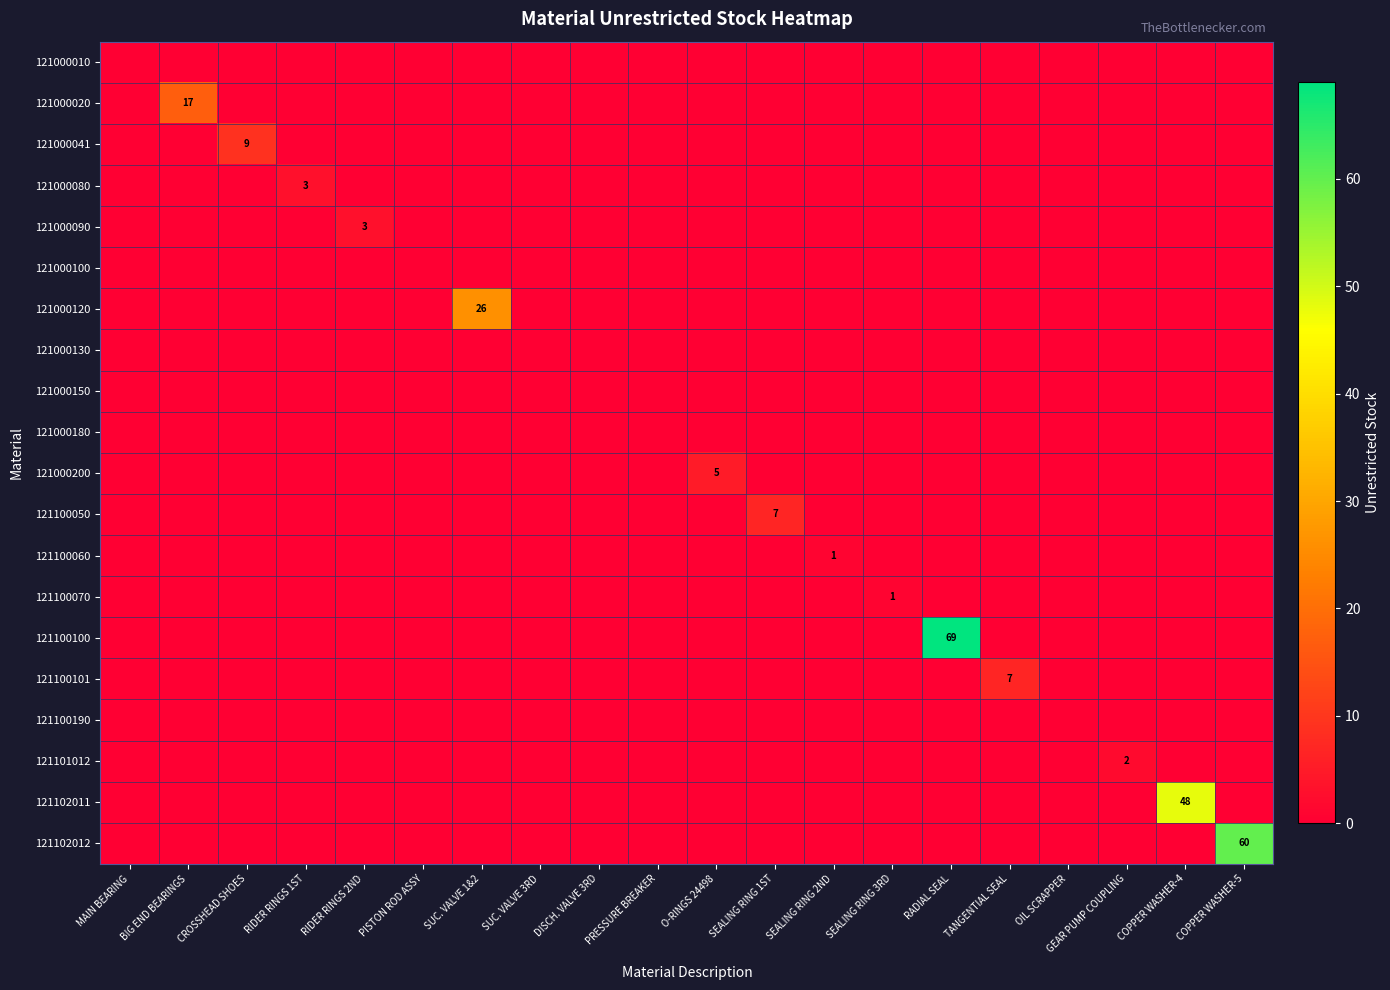

The 121000020 series shows -9 at DISCH. VALVE 3RD. True or false?

False